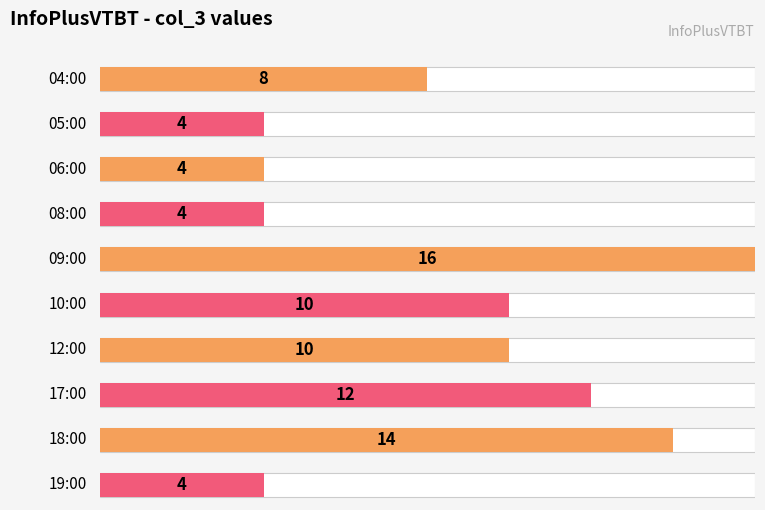

Reading right to left, transcribe all the data shown in this chart.

4	14	12	10	10	16	4	4	4	8